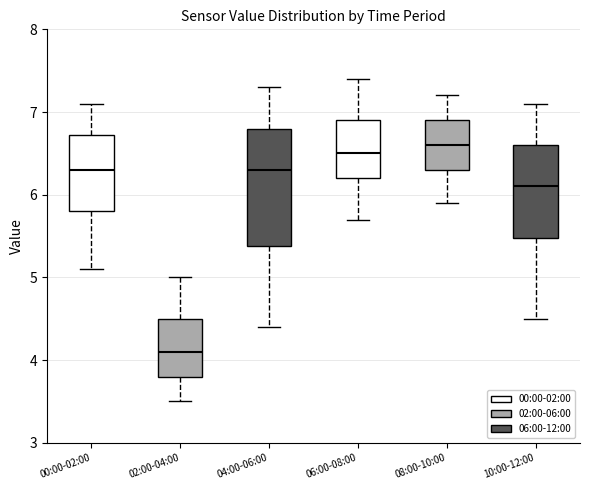

Which box is the tallest, from its lower edge to its upper edge?

04:00-06:00